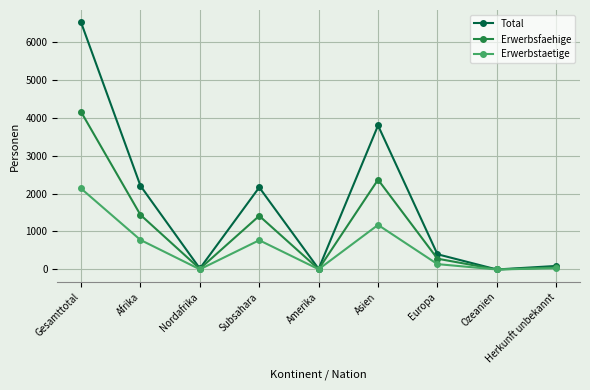

Does the chart display data point markers on the line(s)?

Yes